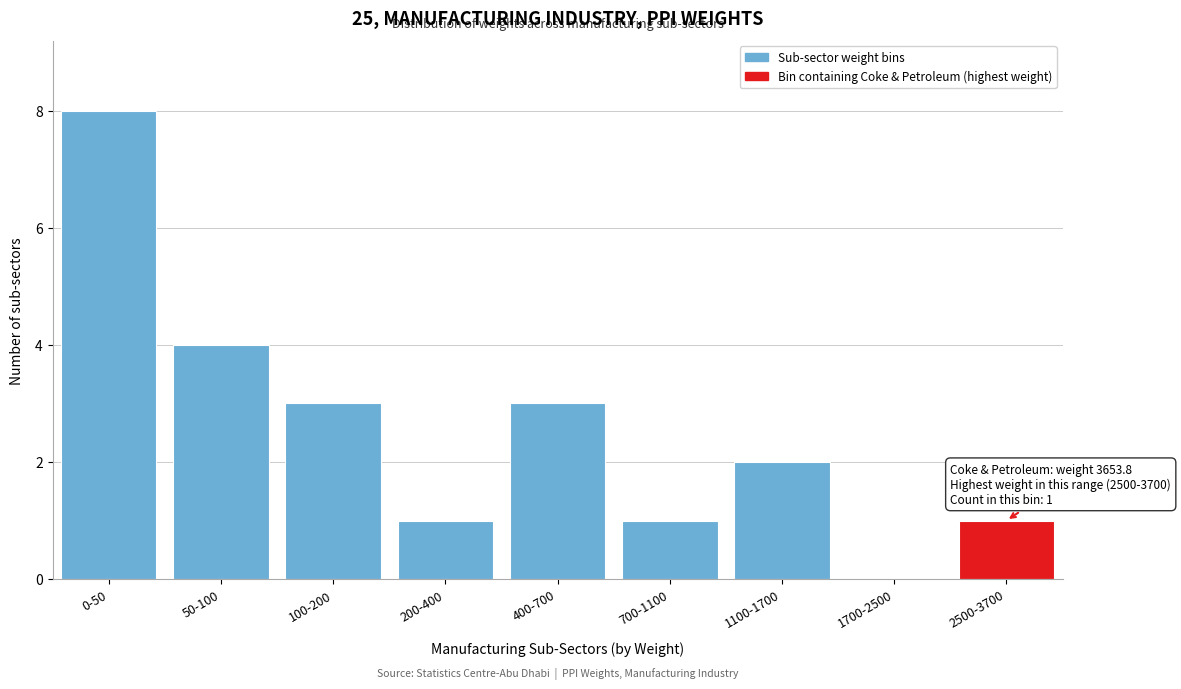

Reading left to right, what are all the values shown in this chart?

0-50=8	50-100=4	100-200=3	200-400=1	400-700=3	700-1100=1	1100-1700=2	1700-2500=0	2500-3700=1